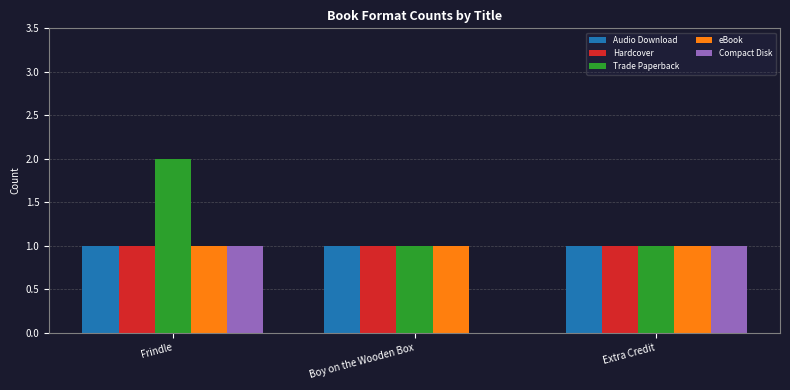

Read the Hardcover value at Boy on the Wooden Box.

1